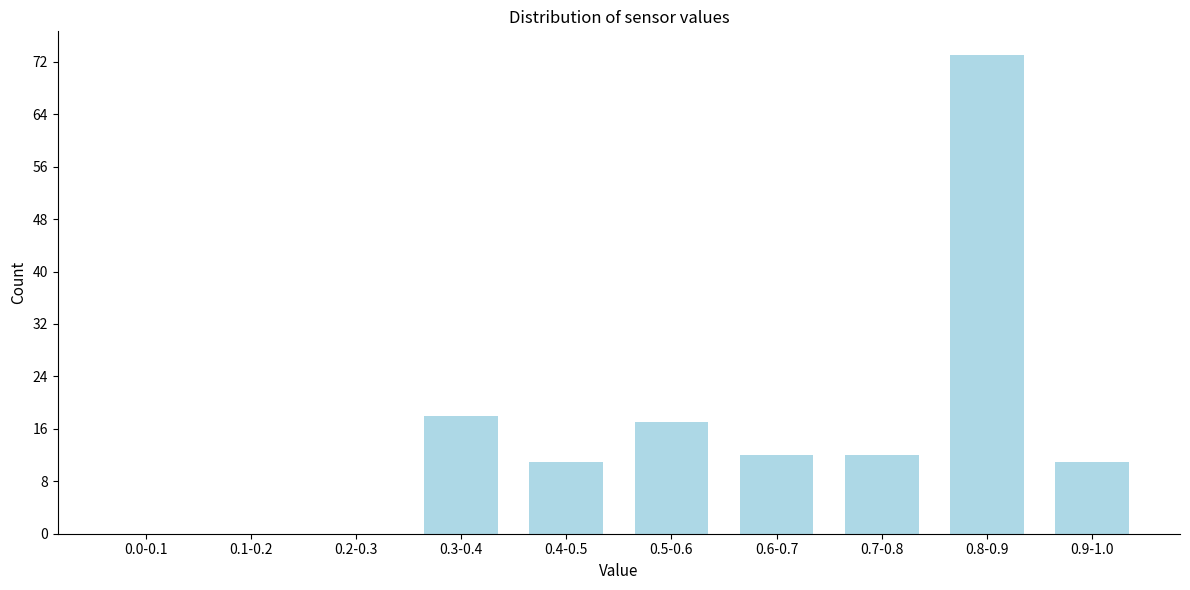

Reading right to left, extract all data points from this chart.

0.9-1.0=11	0.8-0.9=73	0.7-0.8=12	0.6-0.7=12	0.5-0.6=17	0.4-0.5=11	0.3-0.4=18	0.2-0.3=0	0.1-0.2=0	0.0-0.1=0